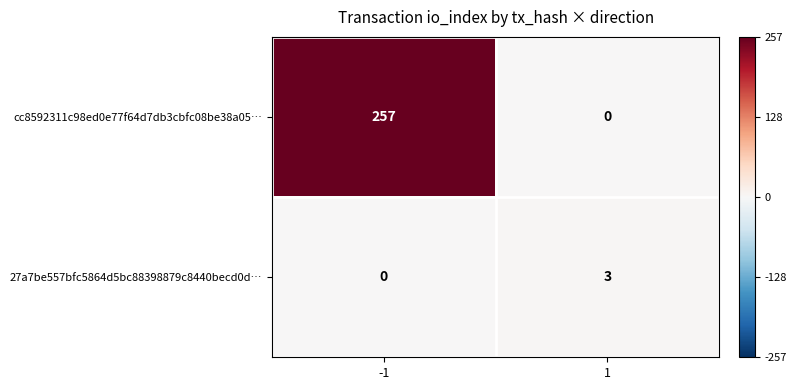

List the series in order of their overall mean, highest first.

cc8592311c98ed0e77f64d7db3cbfc08be38a05…, 27a7be557bfc5864d5bc88398879c8440becd0d…